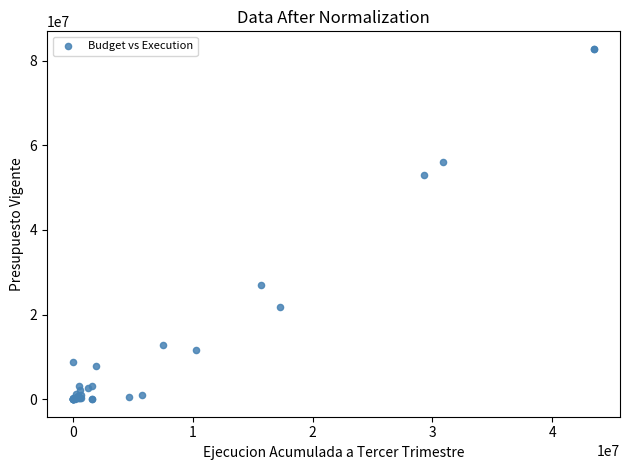

What Y value in the scatter plot is closest to 41394100?

52942330